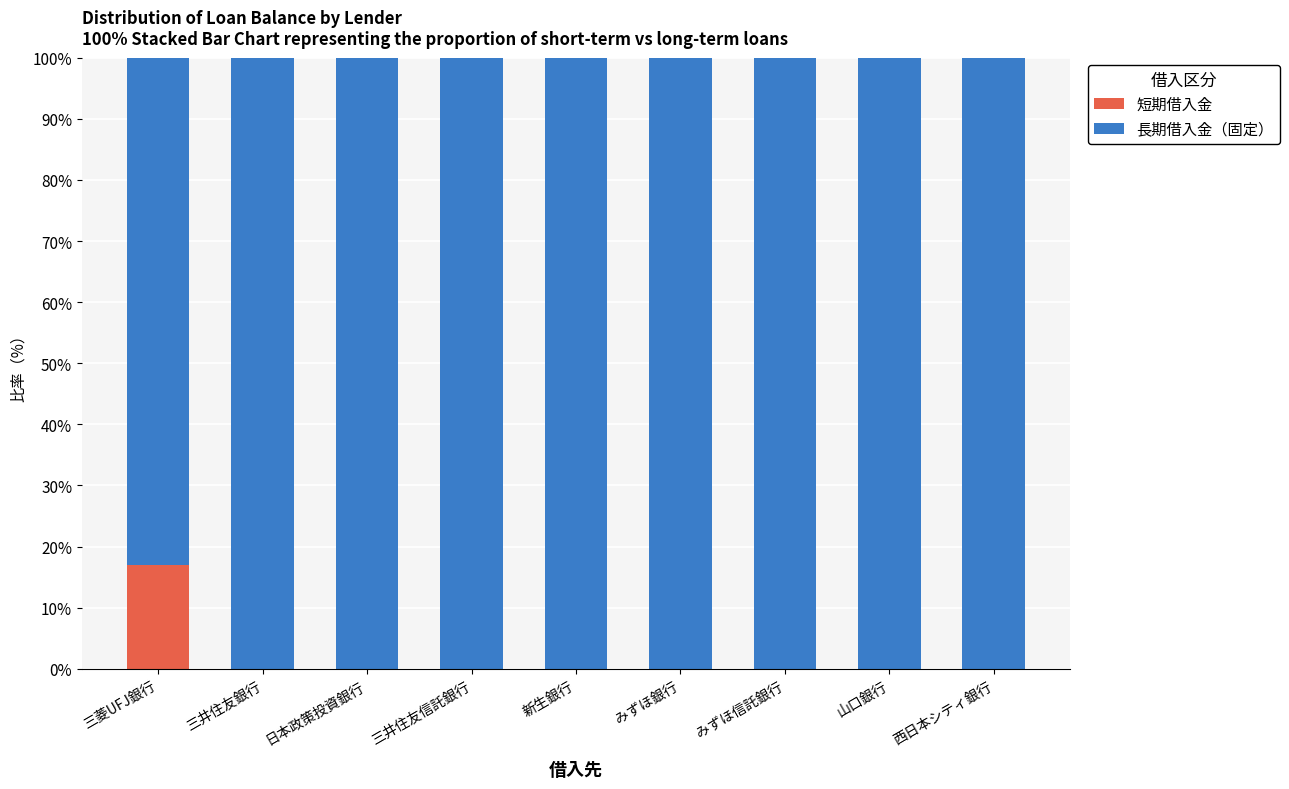

Count the number of categories in the chart.

9